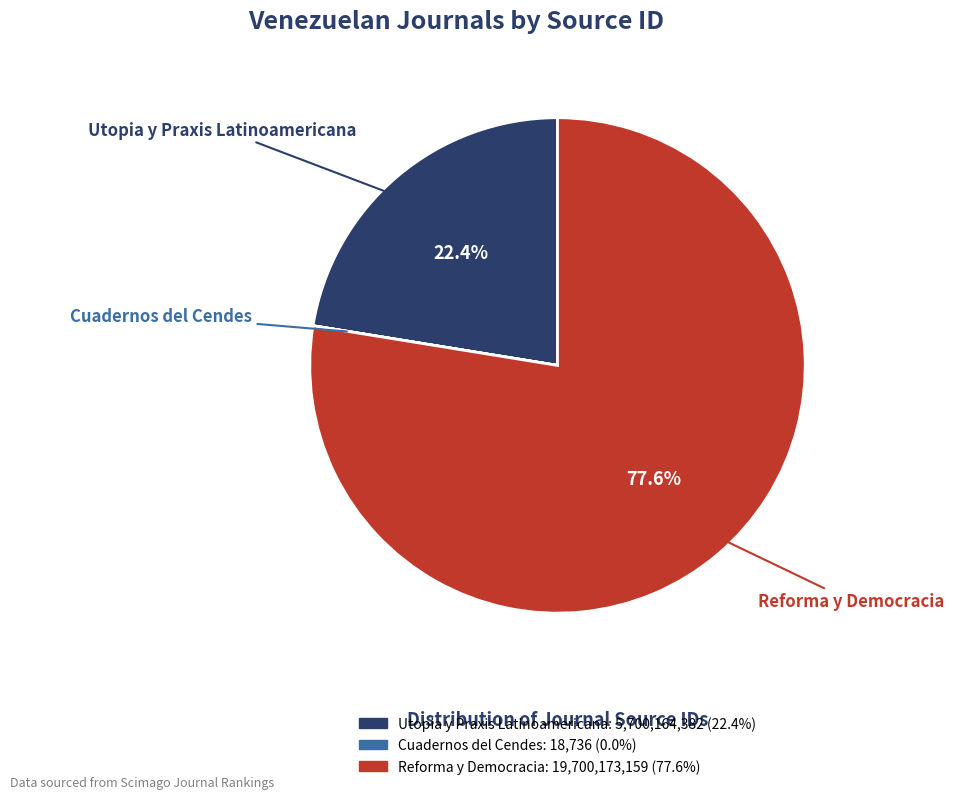

To the nearest percent, what is the difference between the largest and smallest slice percentages?

78%